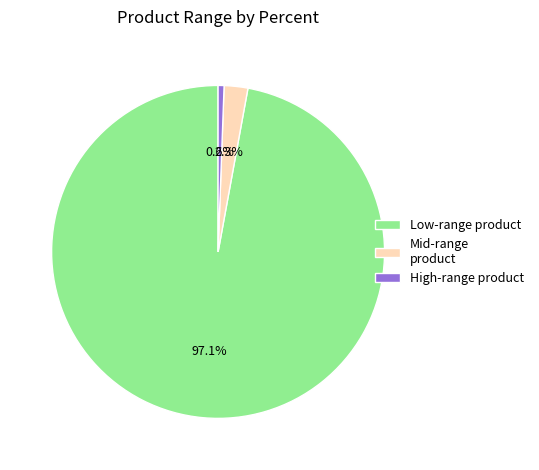

How many segments does this pie chart have?

3